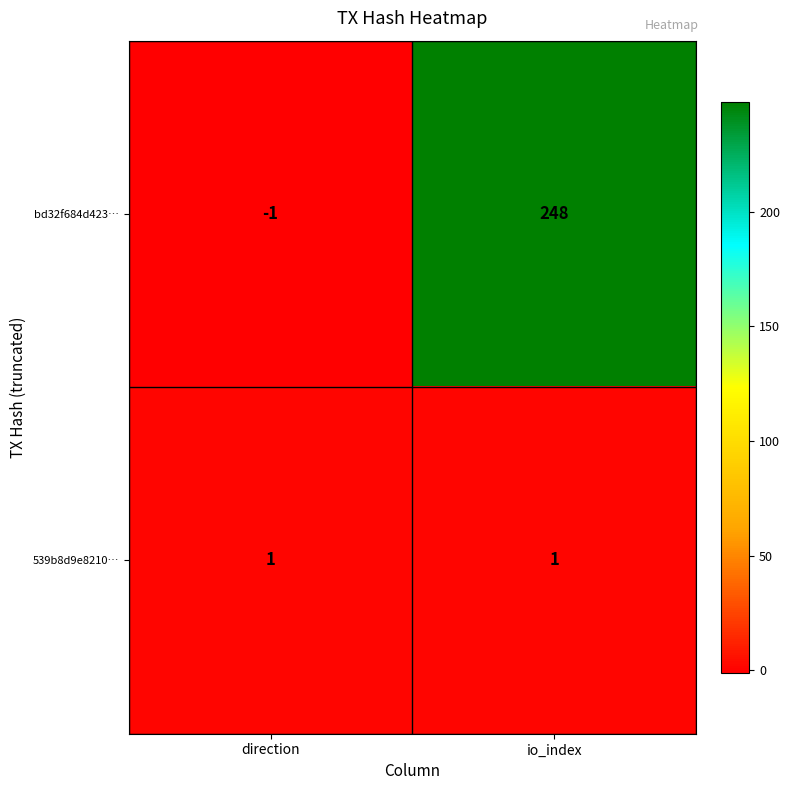

List the series in order of their overall mean, lowest first.

539b8d9e8210…, bd32f684d423…